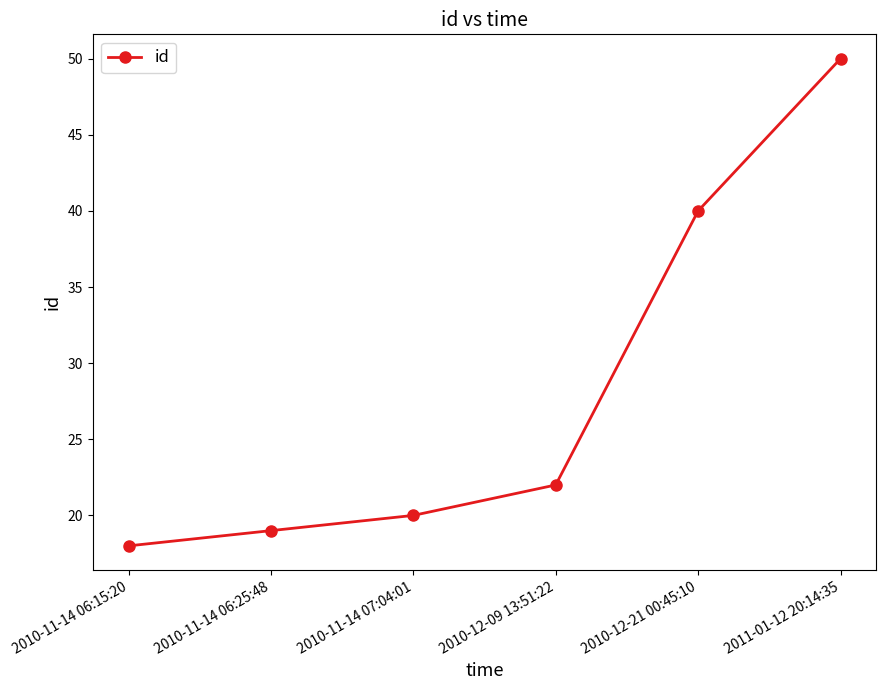

True or false: there are more than 0 points higher than both neighbors.

False